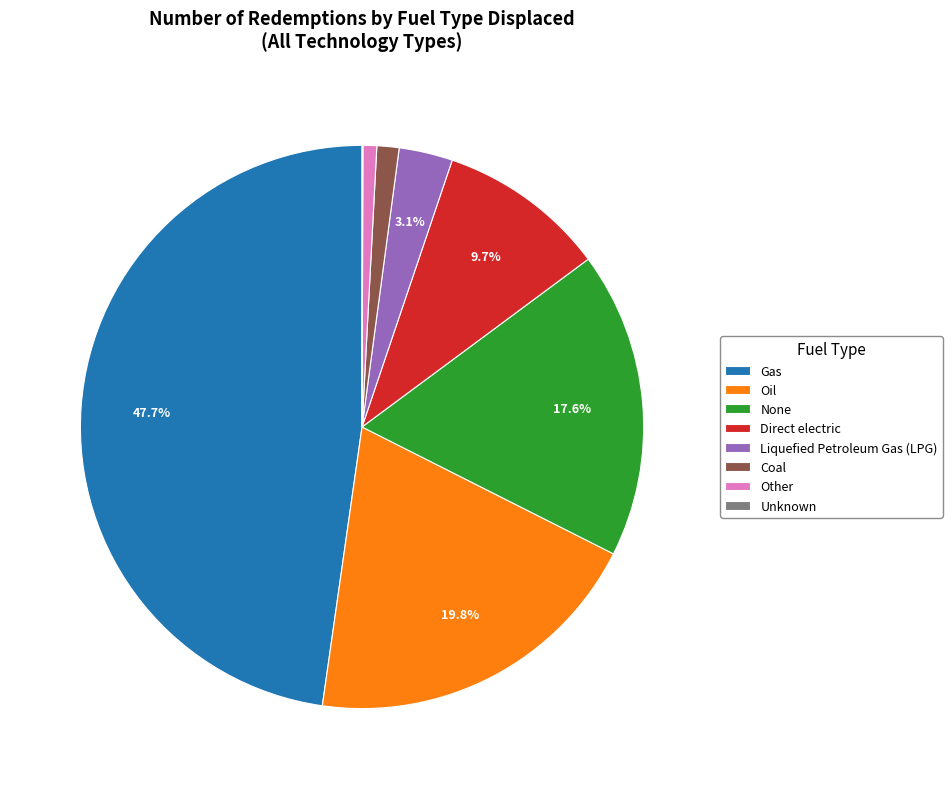

To the nearest percent, what is the average slice percentage?

12%